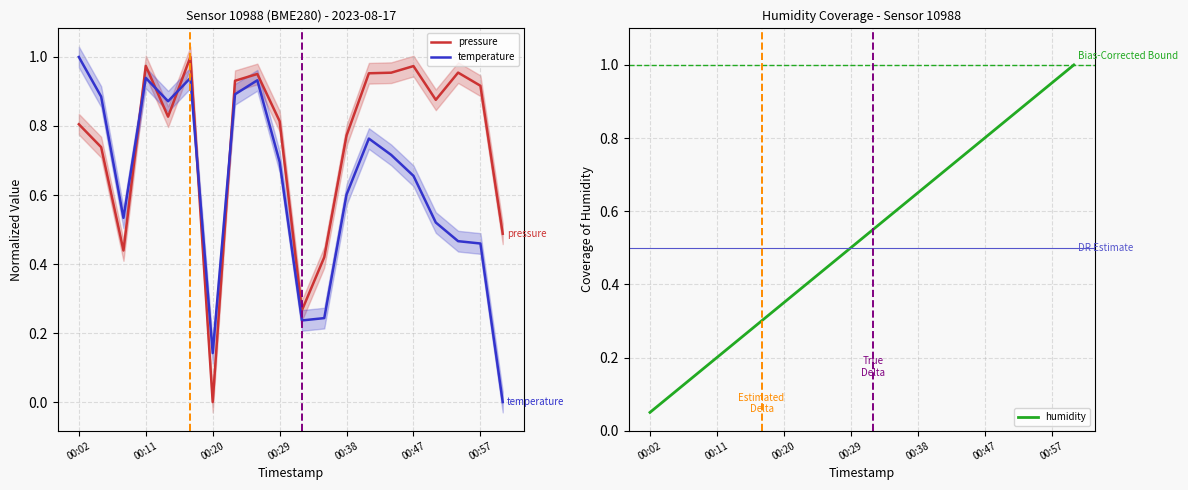

What is the difference between the second highest and second lowest values in the humidity series?

0.8